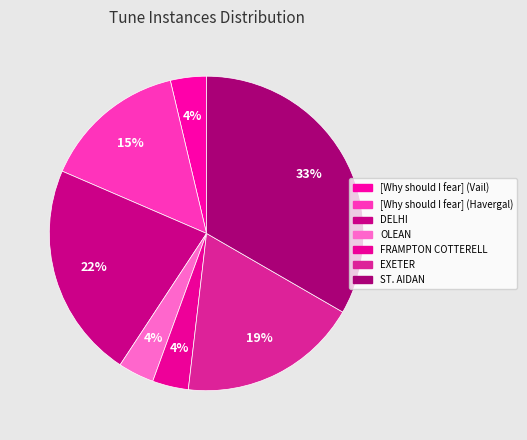

To the nearest percent, what percentage of the pie is [Why should I fear] (Vail)?

4%